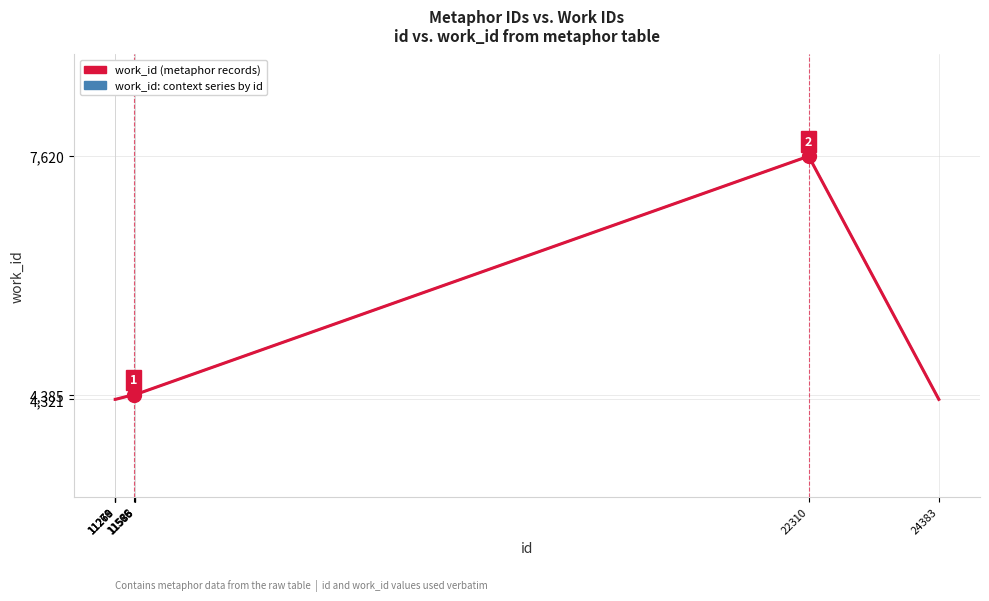

Does the chart display data point markers on the line(s)?

No